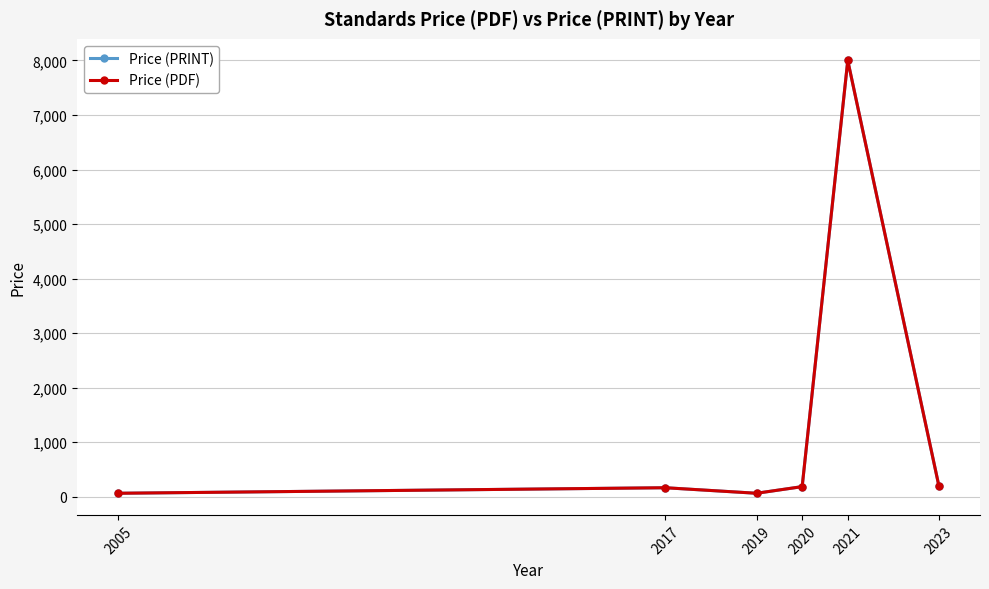

How many lines are shown in the chart?

2